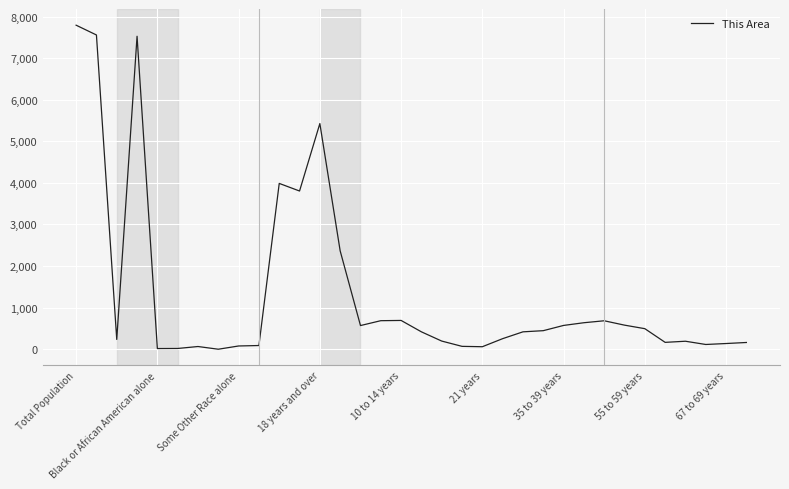

What is the maximum value shown in the chart?

7791